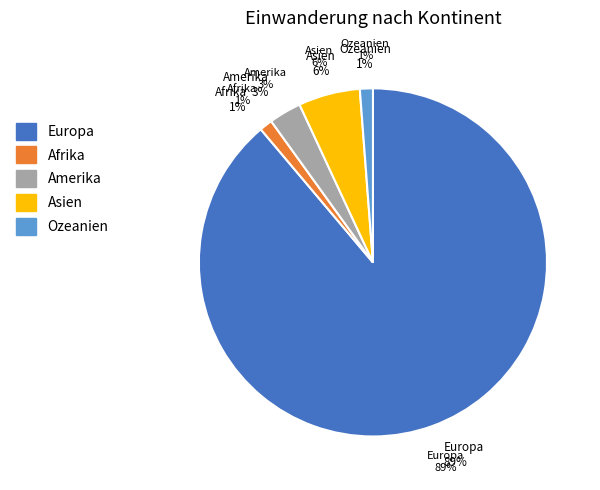

Which category has the biggest portion of the pie?

Europa